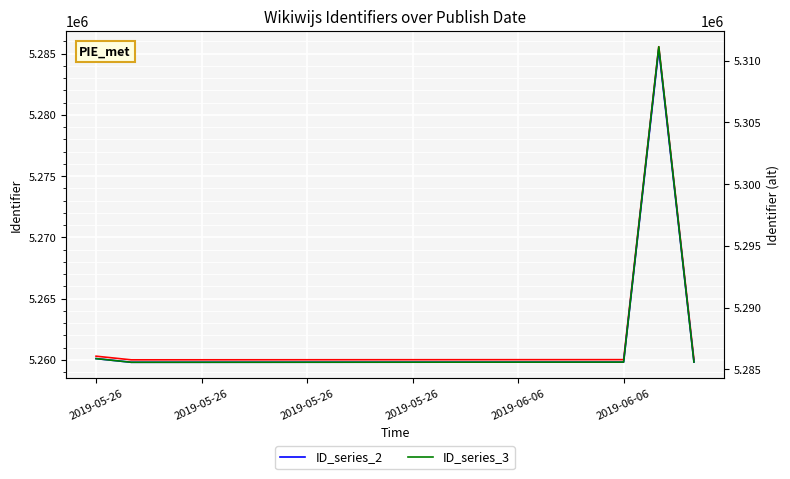

True or false: ID_series_2 and ID_series_3 cross at least once.

False